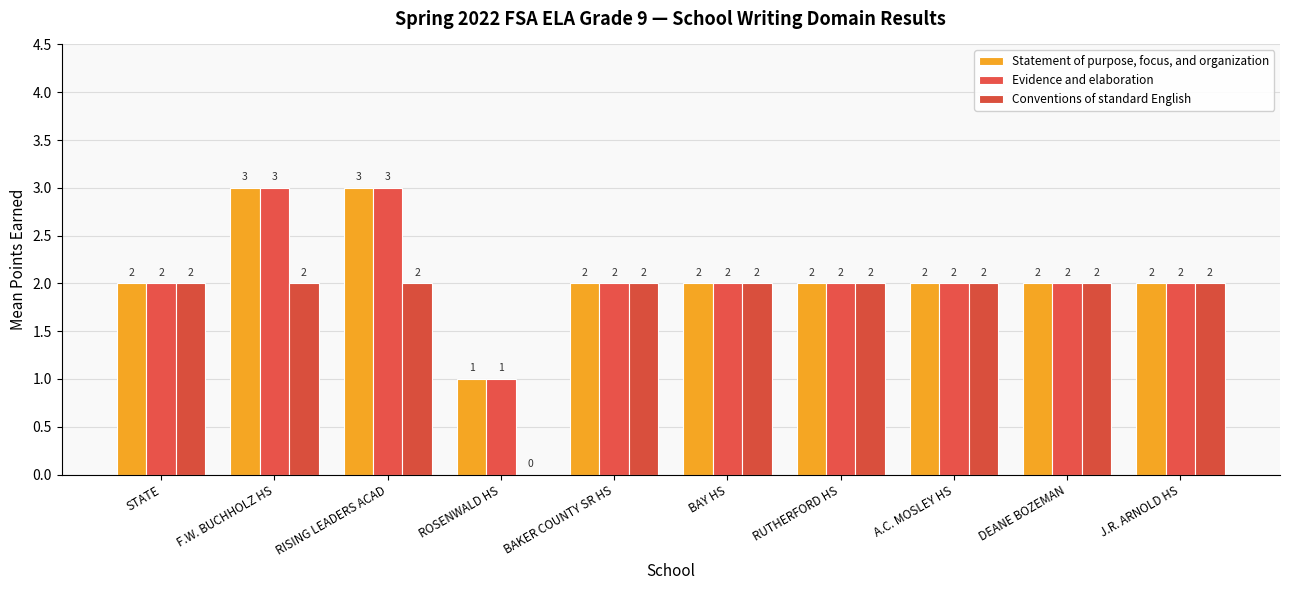

Are the bars grouped side by side (vs. stacked)?

Yes